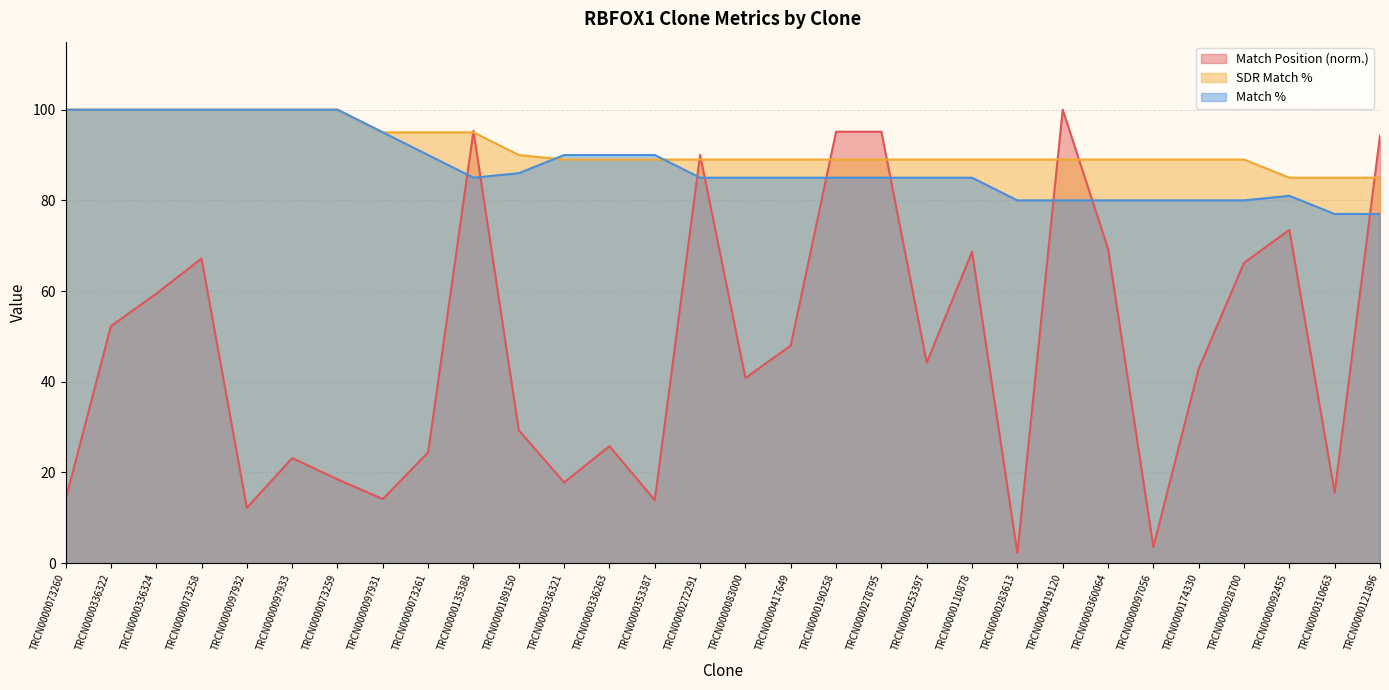

How many intersections are there between Match Position and SDR Match %?

9